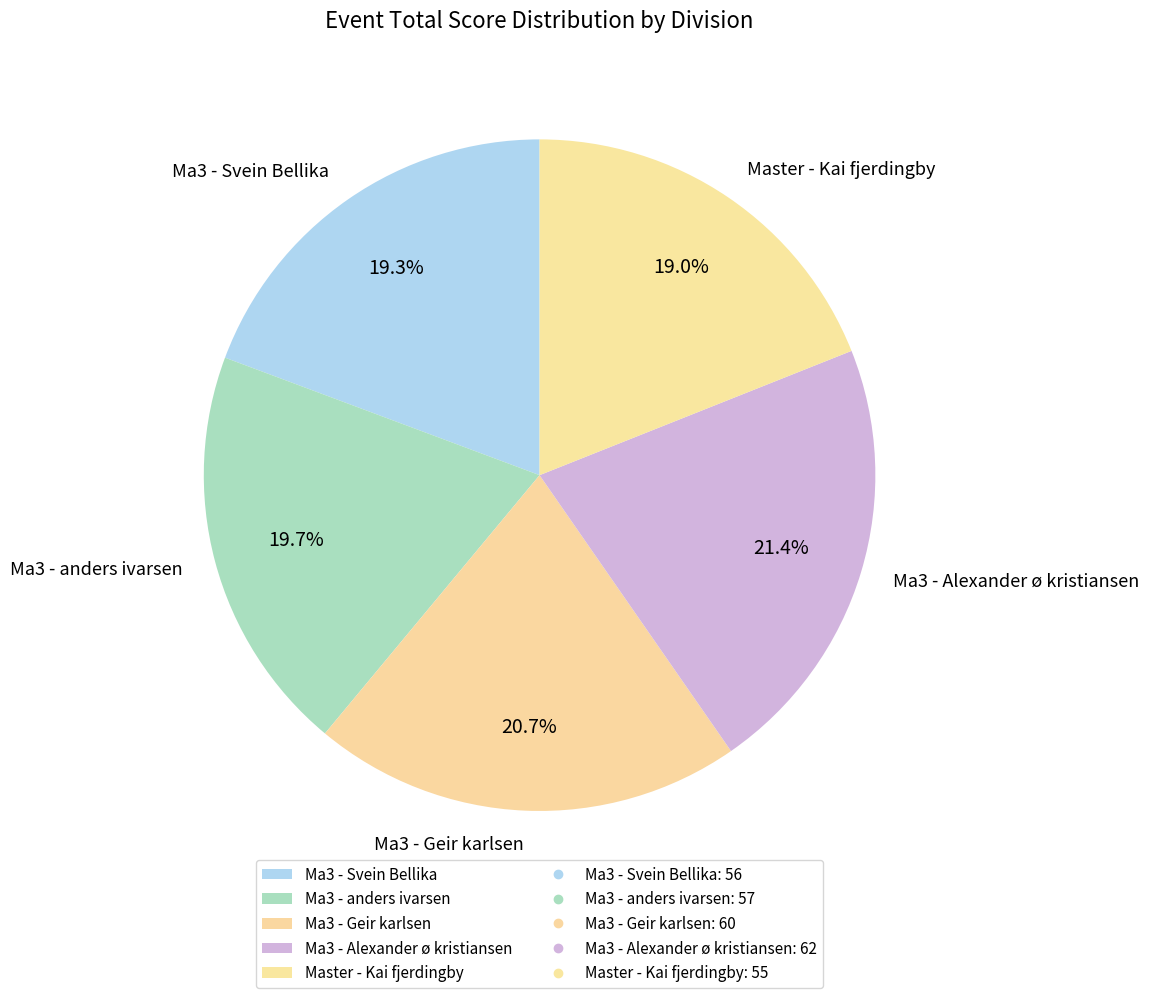

Which slice is the largest?

Ma3 - Alexander ø kristiansen